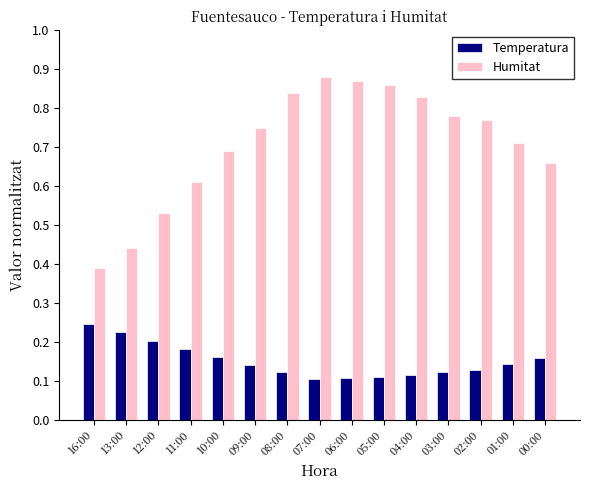

Which series changed the most between 10:00 and 07:00?

Humitat